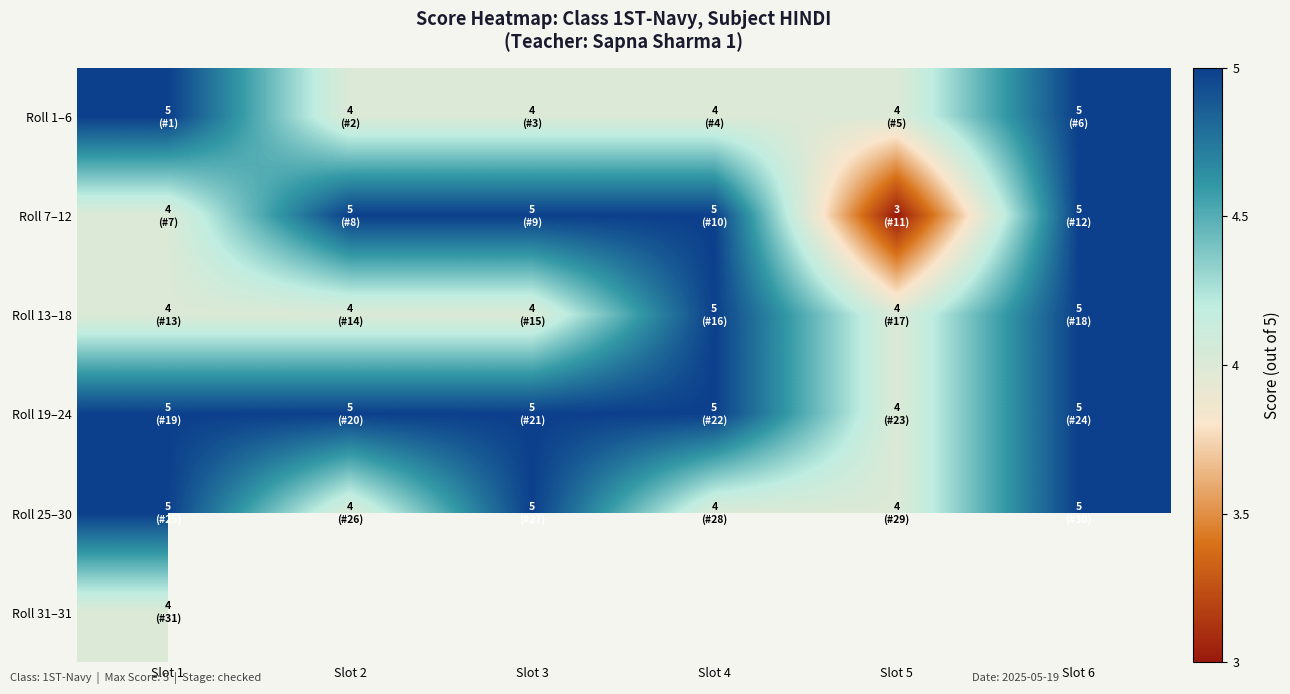

Which series has the largest total across all categories?

Roll 19–24